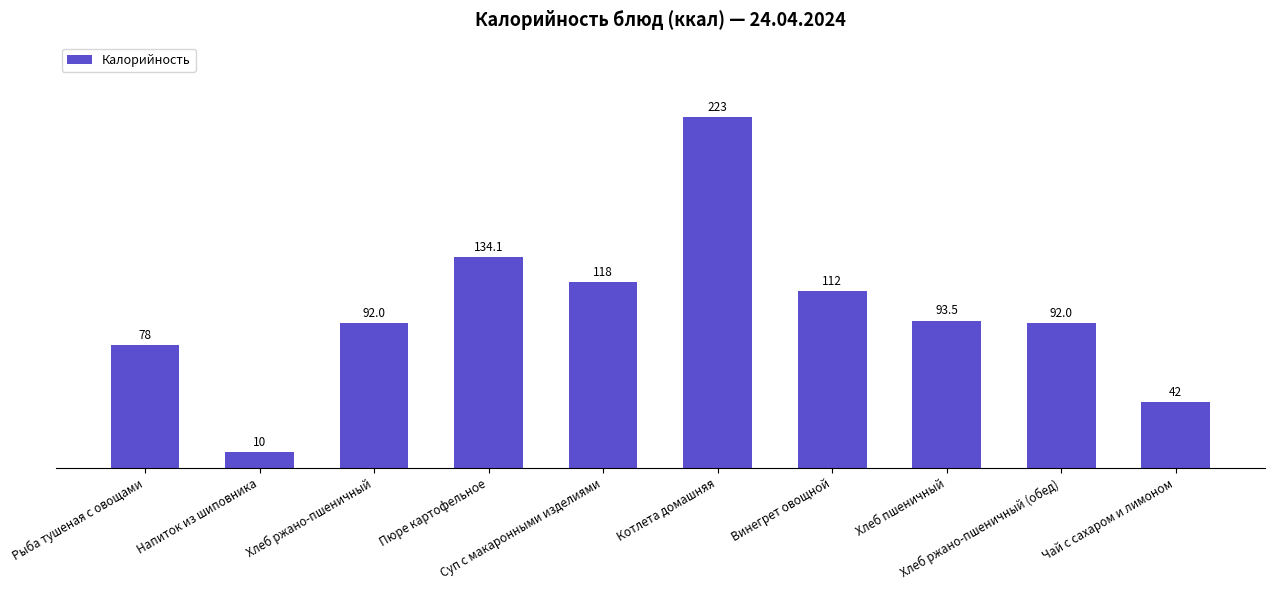

What is the label of the 9th bar from the right?

Напиток из шиповника